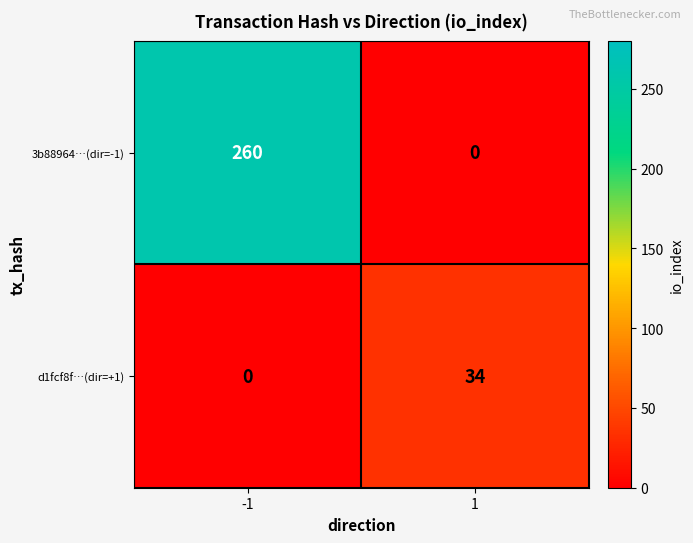

The value of 3b88964…(dir=-1) at -1 is 260. True or false?

True